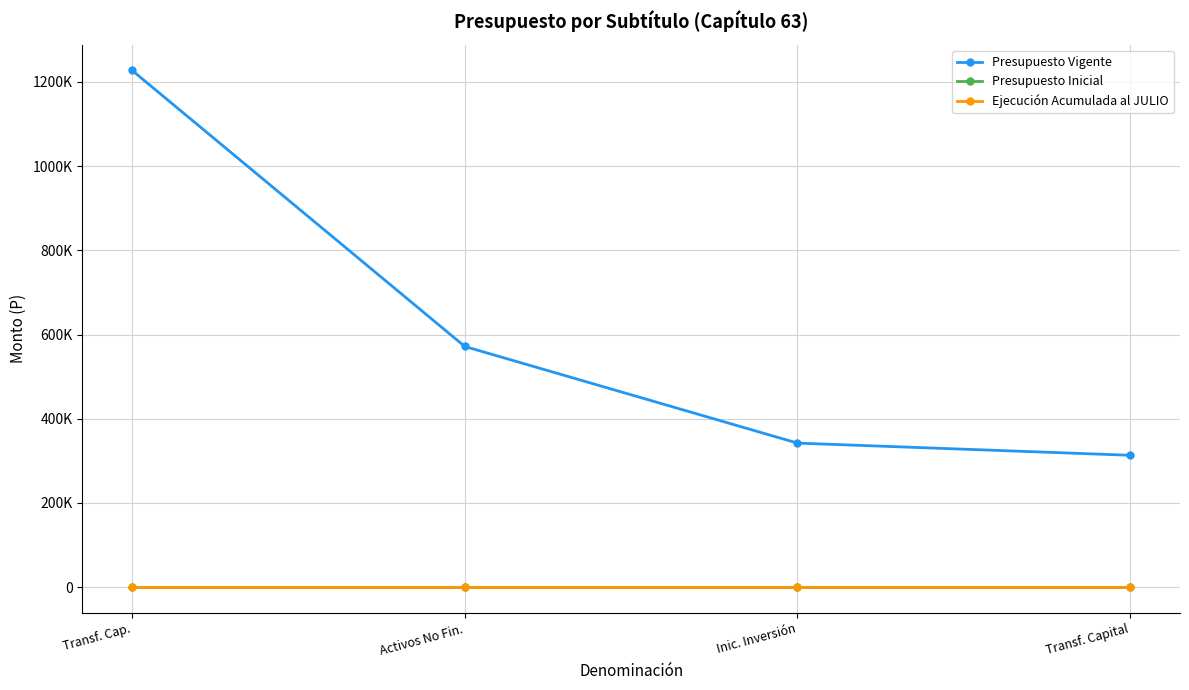

True or false: Presupuesto Vigente and Presupuesto Inicial intersect in this chart.

False